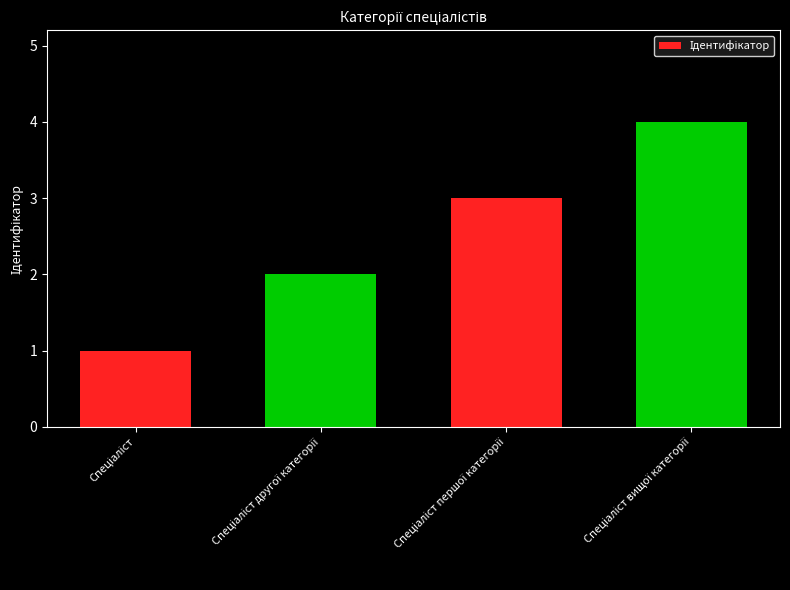

What is the minimum value shown in the chart?

1